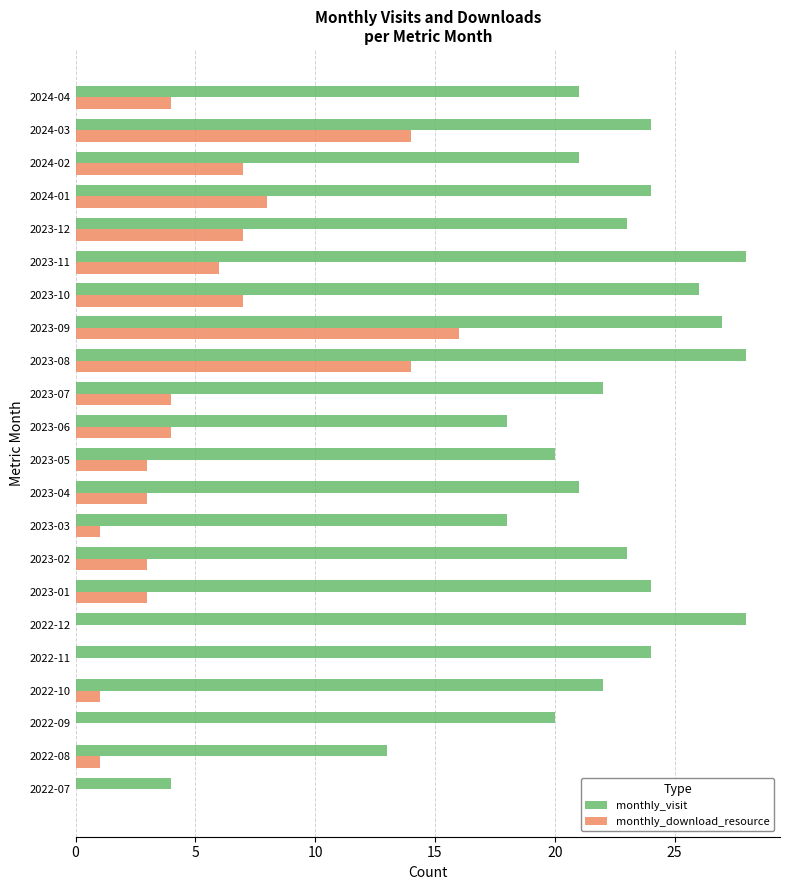

What is the sum of all monthly_download_resource values?

106